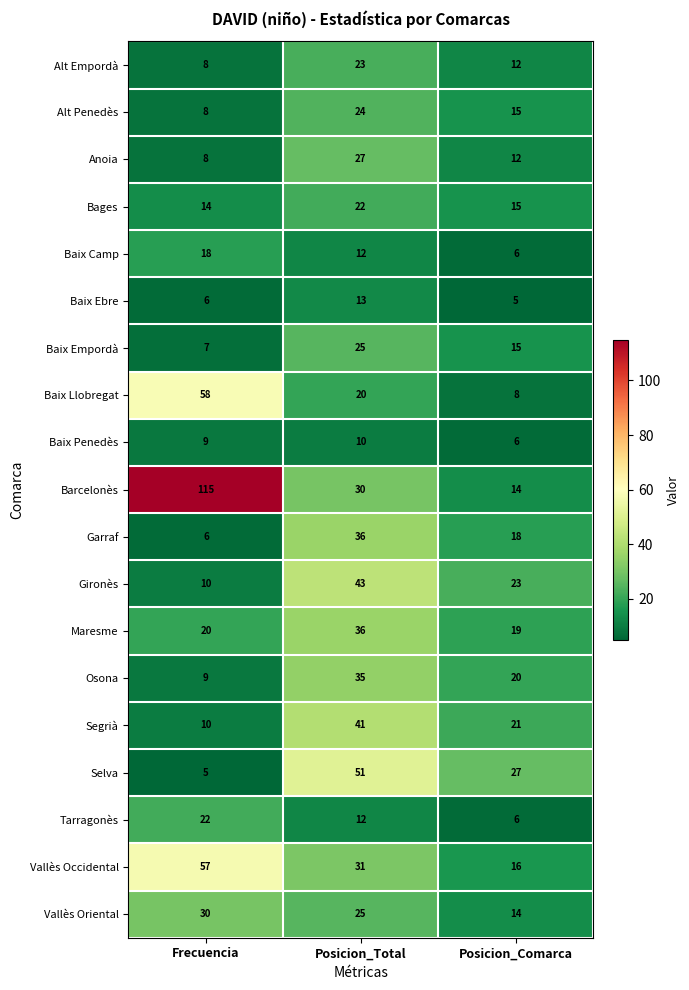

True or false: Gironès has a value of 74 at Posicion_Total.

False